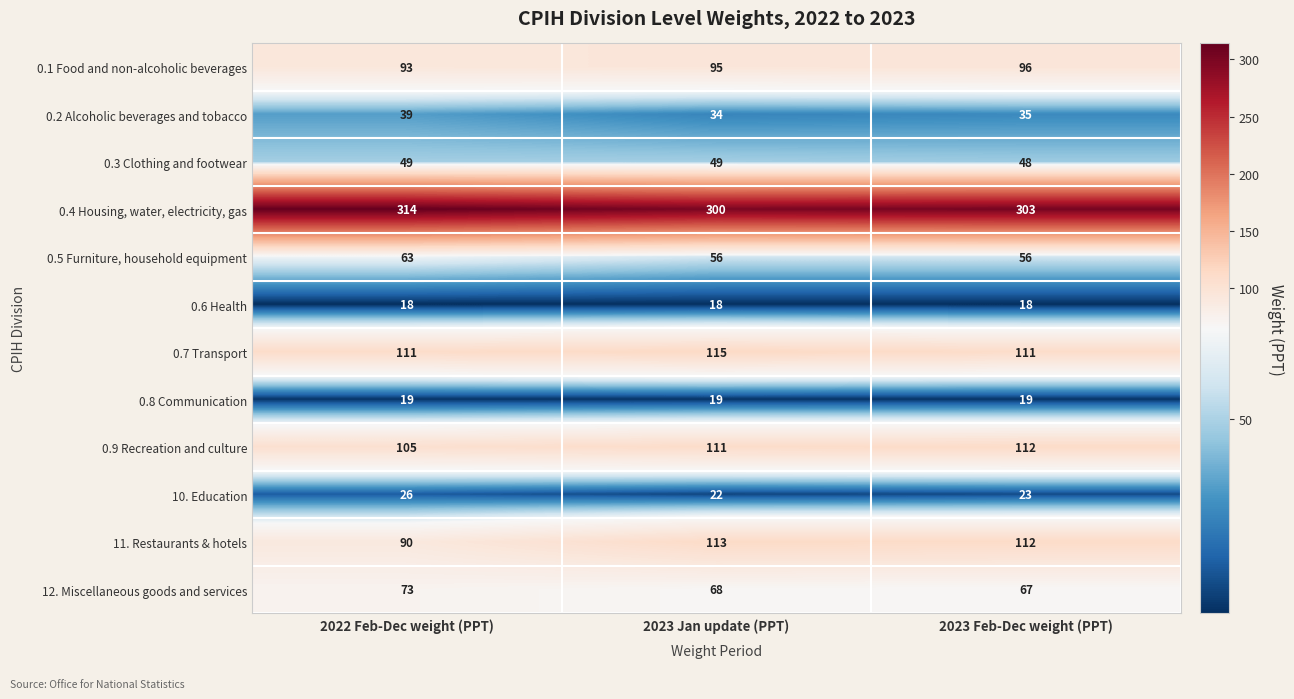

The 0.9 Recreation and culture series shows 47 at 2022 Feb-Dec weight (PPT). True or false?

False